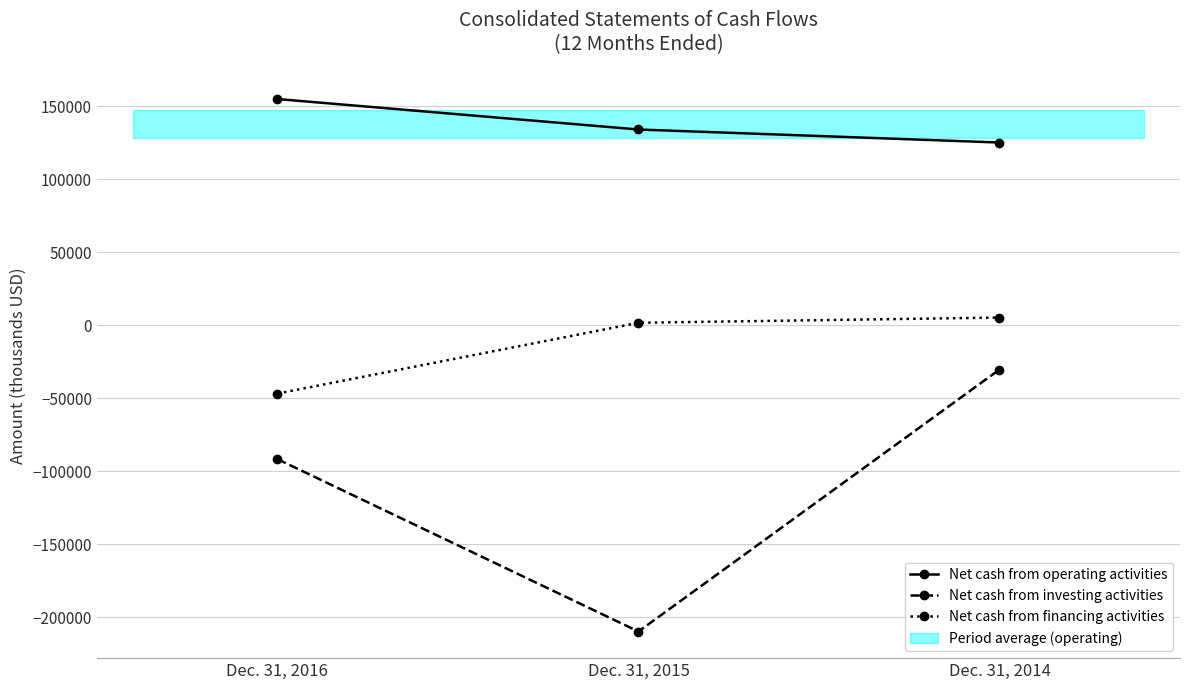

What is the sum of the Net cash from investing activities values at Dec. 31, 2016 and Dec. 31, 2015?

-301719